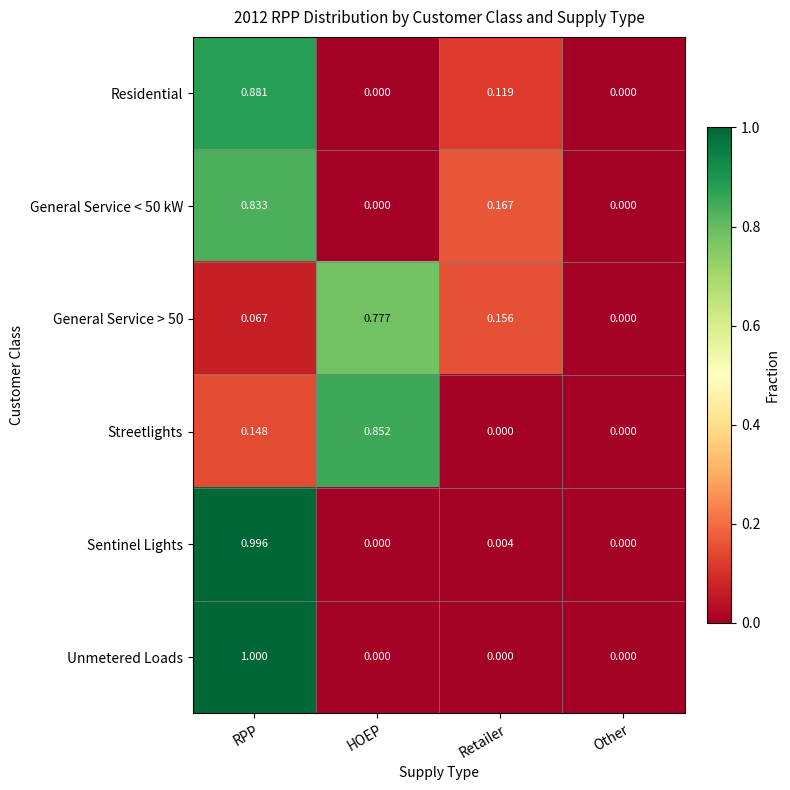

Is the value of Streetlights at Retailer greater than the value of General Service < 50 kW at Retailer?

No